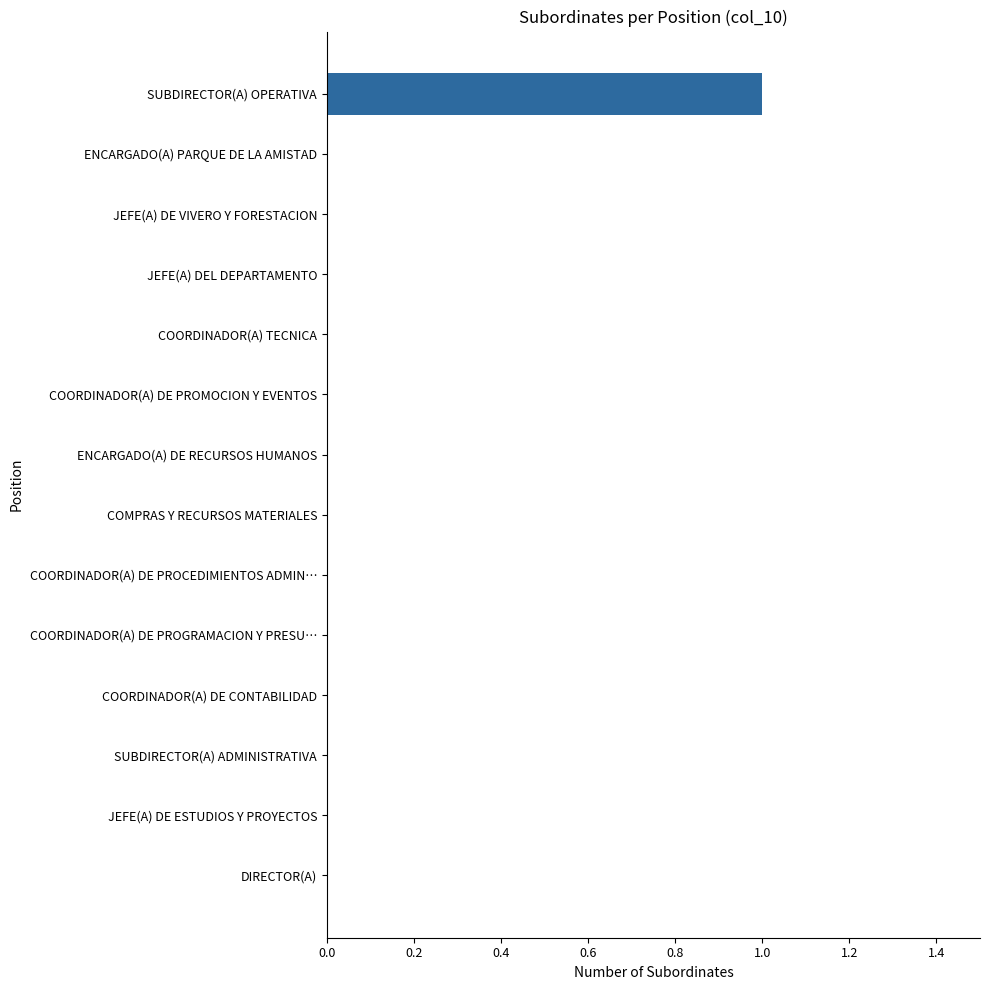

What is the sum of all values?

1